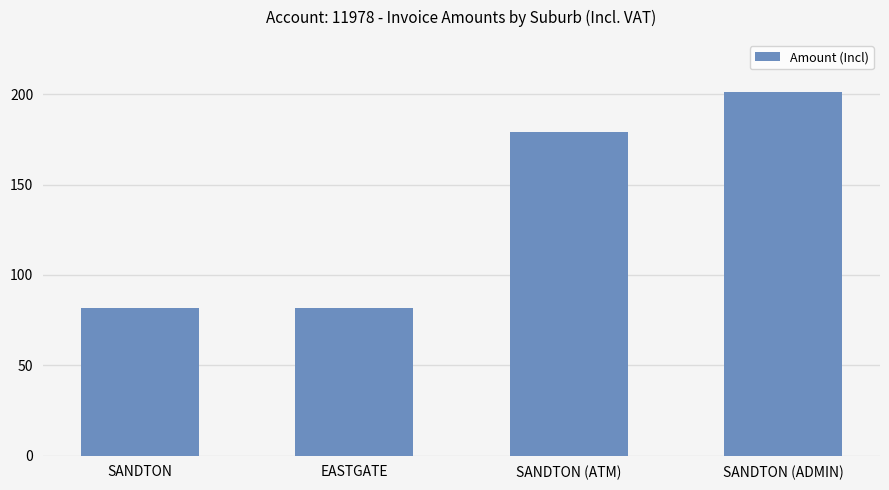

Approximately how many times larger is the value at SANDTON (ADMIN) compared to SANDTON (ATM)?

1.1